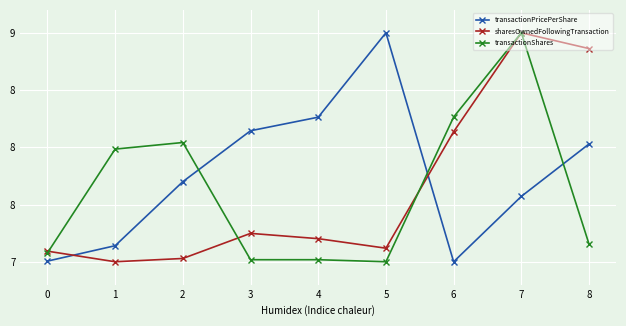

Which category has the highest value across all series?

5